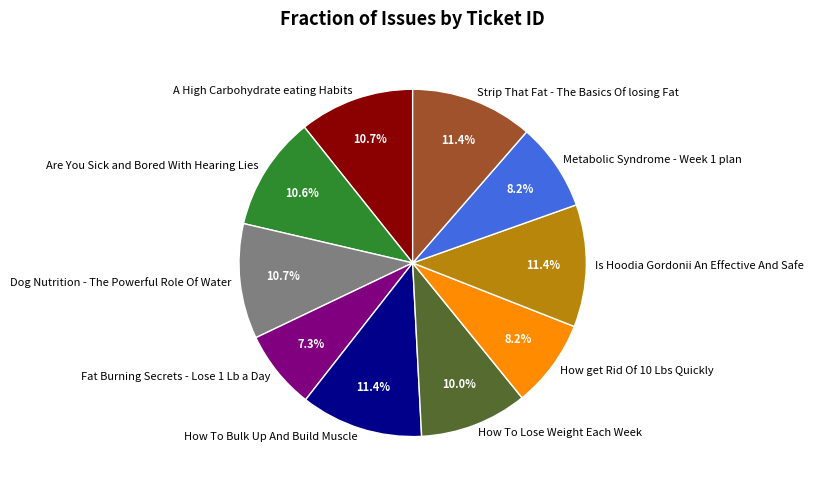

What is the smallest slice in the pie chart?

Fat Burning Secrets - Lose 1 Lb a Day